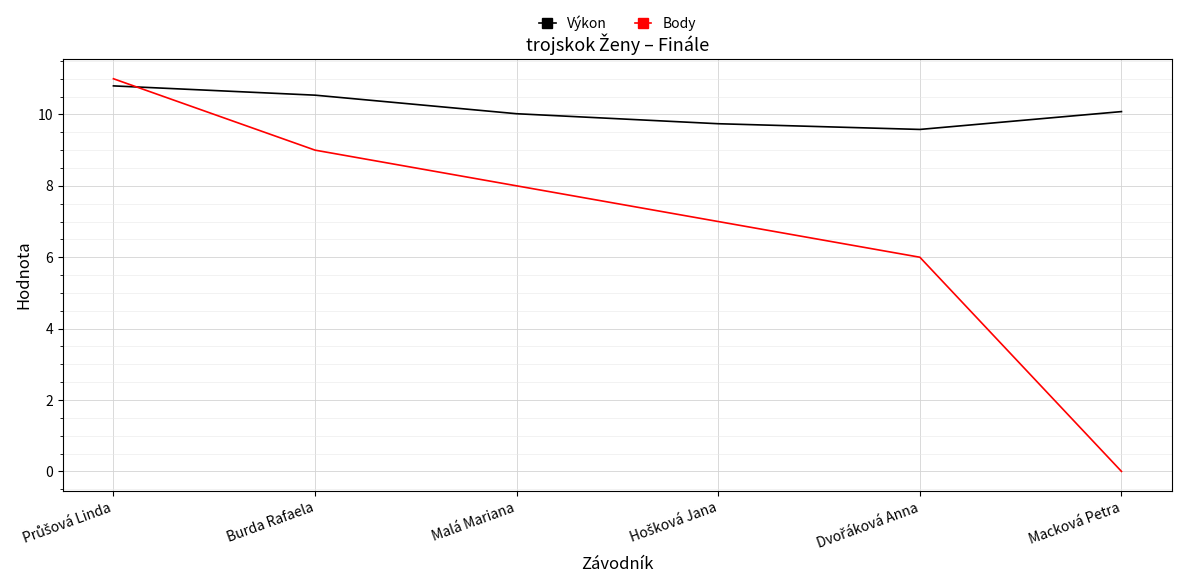

The value of Výkon at Macková Petra is 10.1. True or false?

True